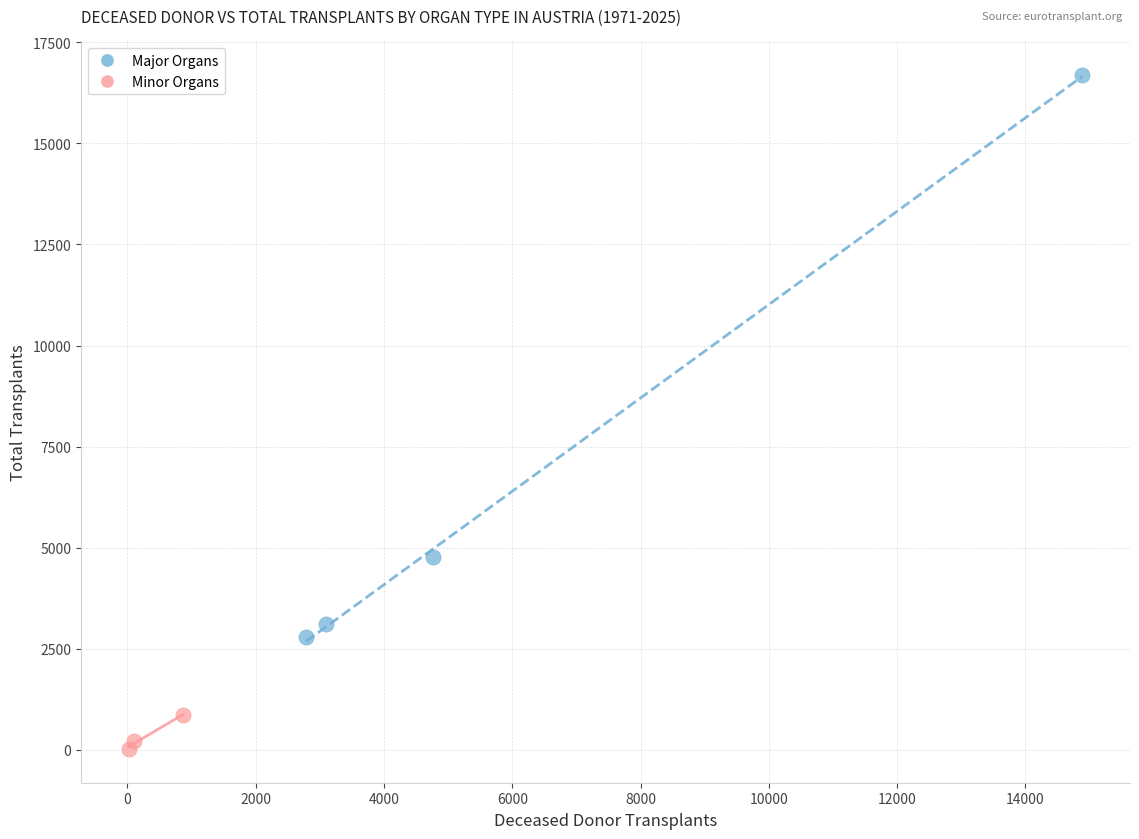

Which series reaches the minimum Y coordinate?

Minor Organs